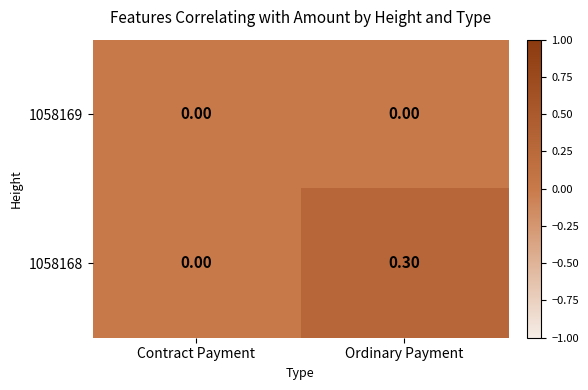

Rank the series by their maximum value, from highest to lowest.

1058168, 1058169